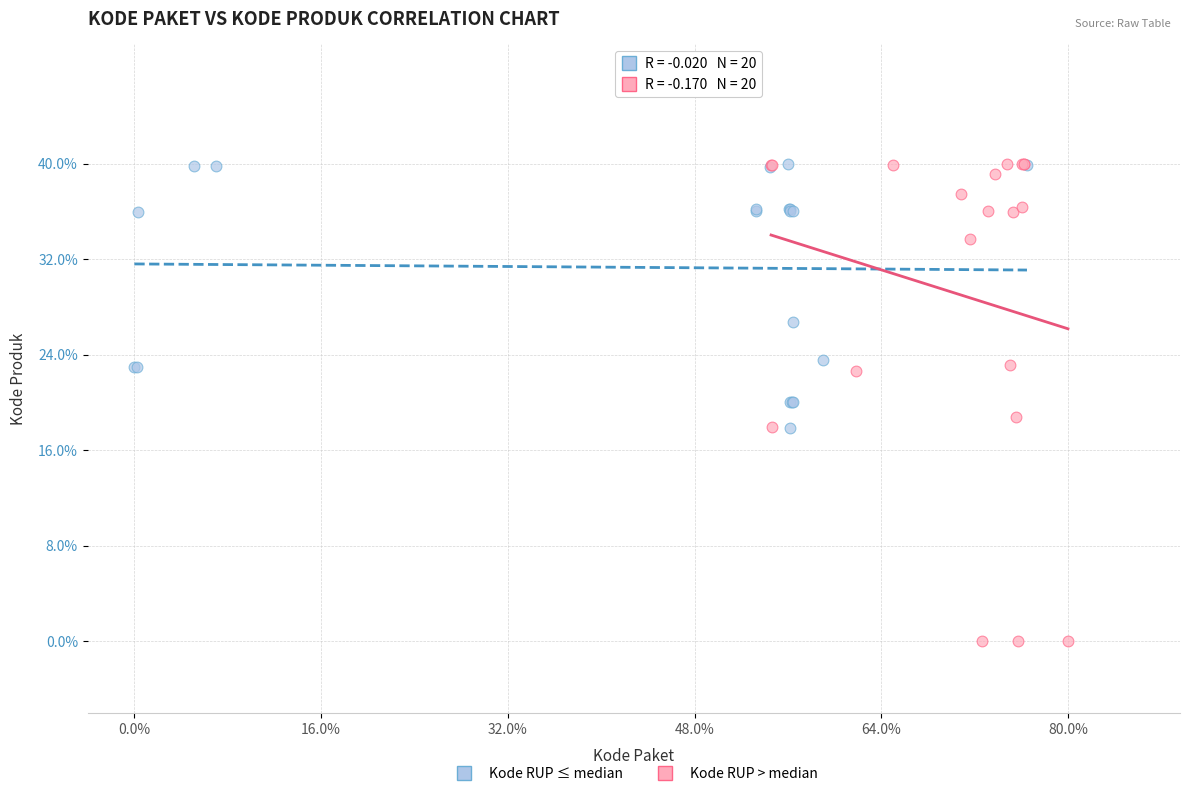

What are all the series names shown in the legend?

Kode RUP ≤ median, Kode RUP > median